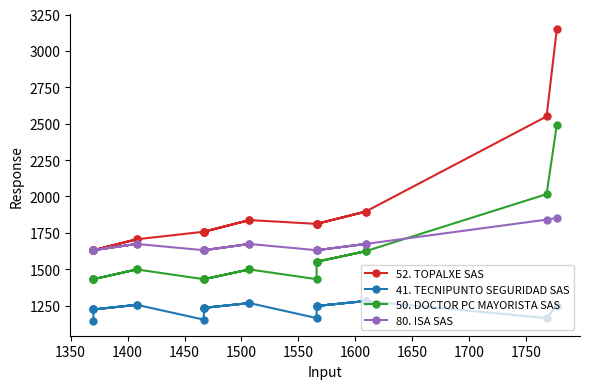

What is the difference between the maximum and minimum values in the 80. ISA SAS series?

222